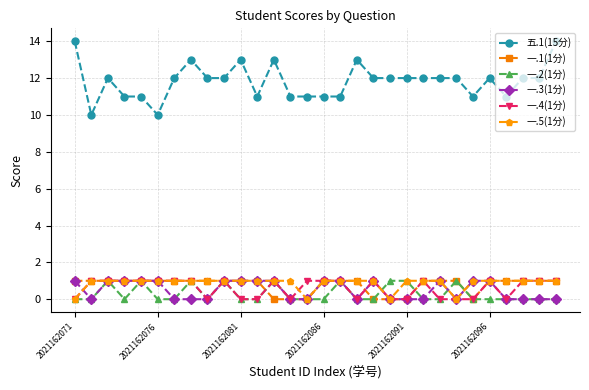

How many data points does each series have?

30